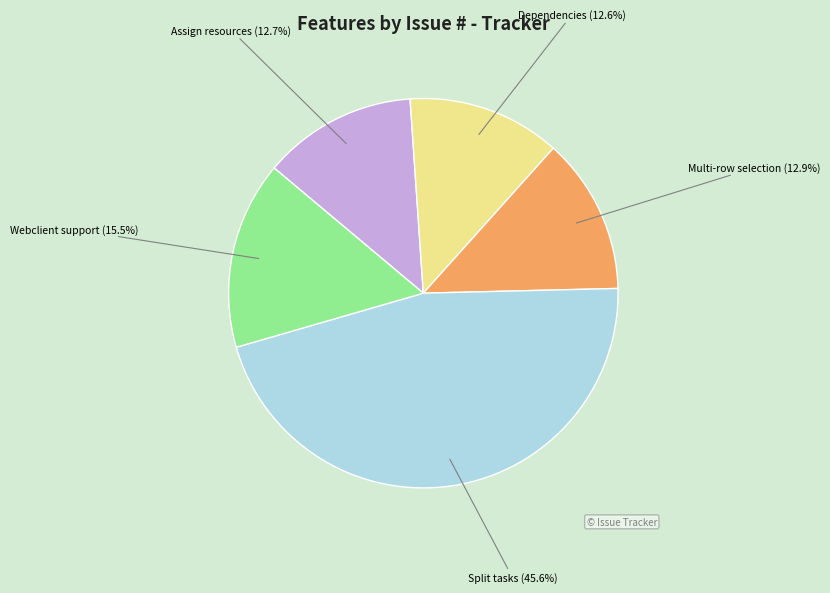

Is there a majority slice in this chart?

No